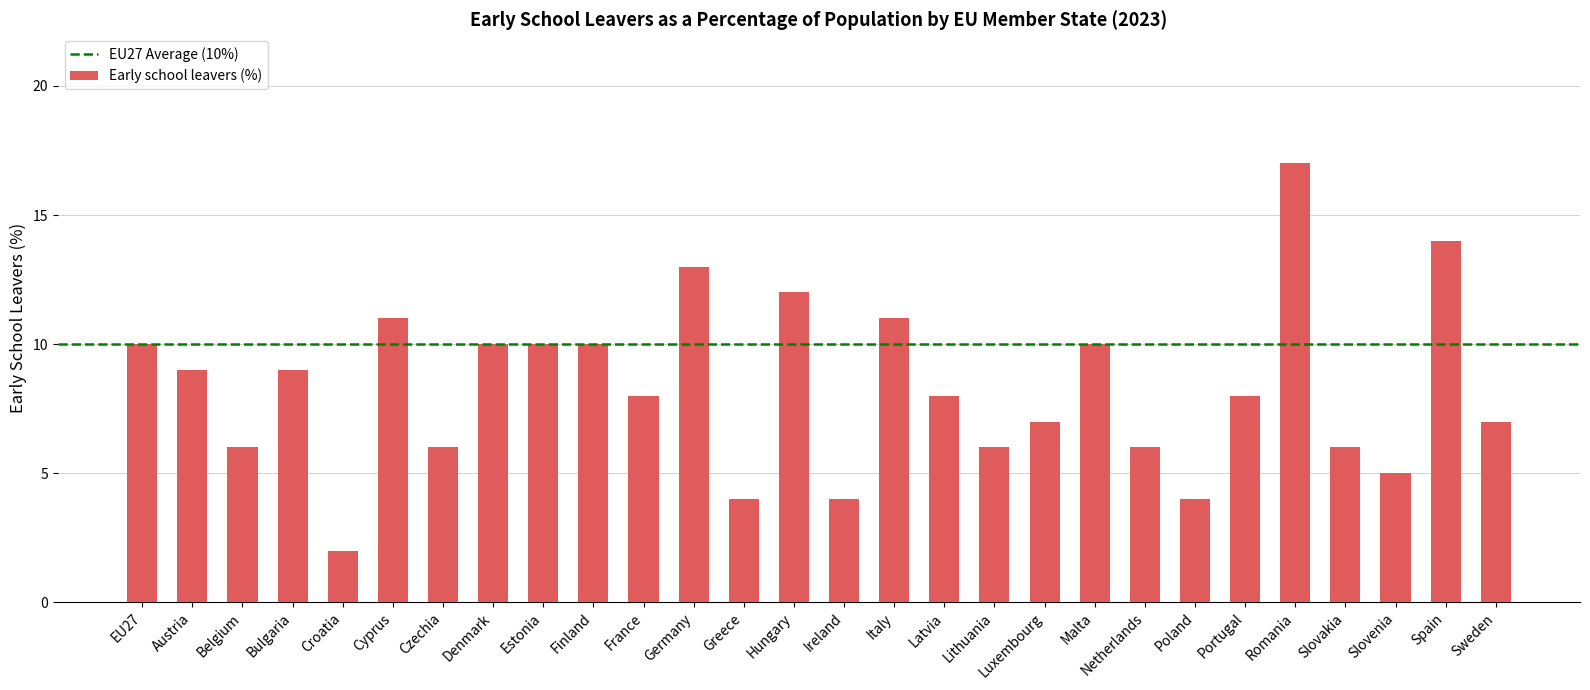

What is the difference between the second highest and minimum values?

12